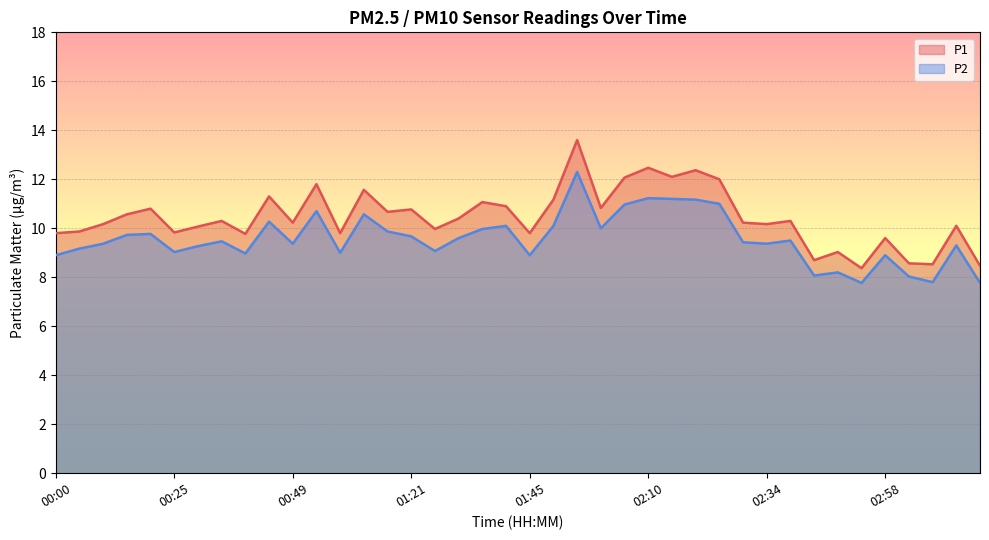

Rank the series by their maximum value, from highest to lowest.

P1, P2